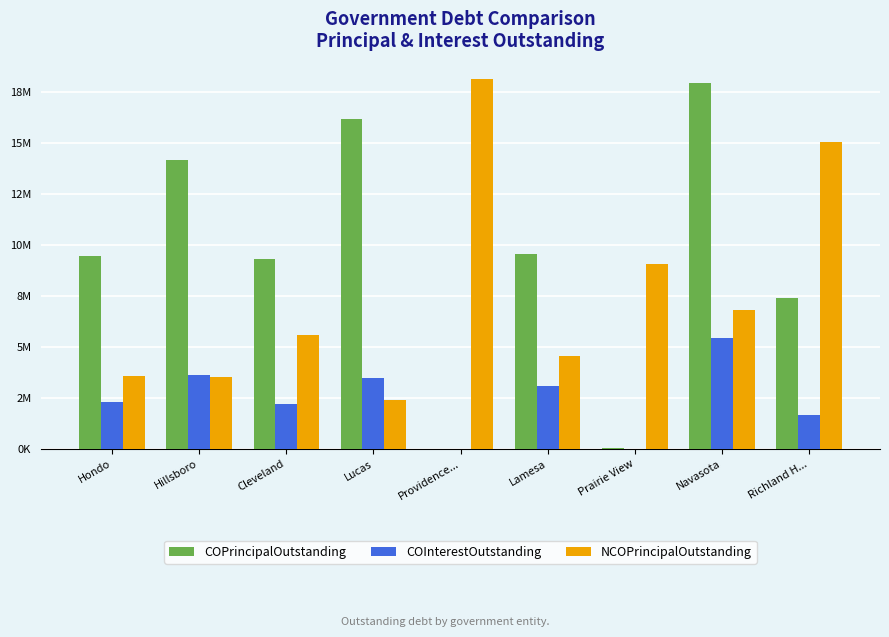

What are all the series names shown in the legend?

COPrincipalOutstanding, COInterestOutstanding, NCOPrincipalOutstanding